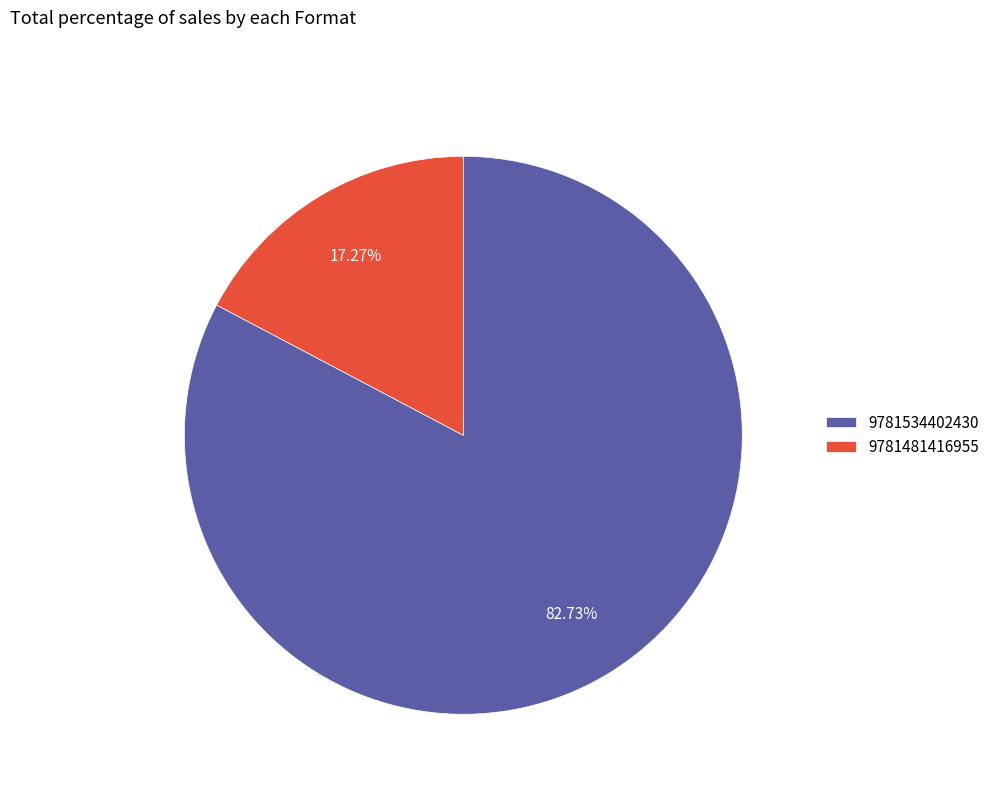

Do 9781534402430 and 9781481416955 together represent more than half of the pie?

Yes